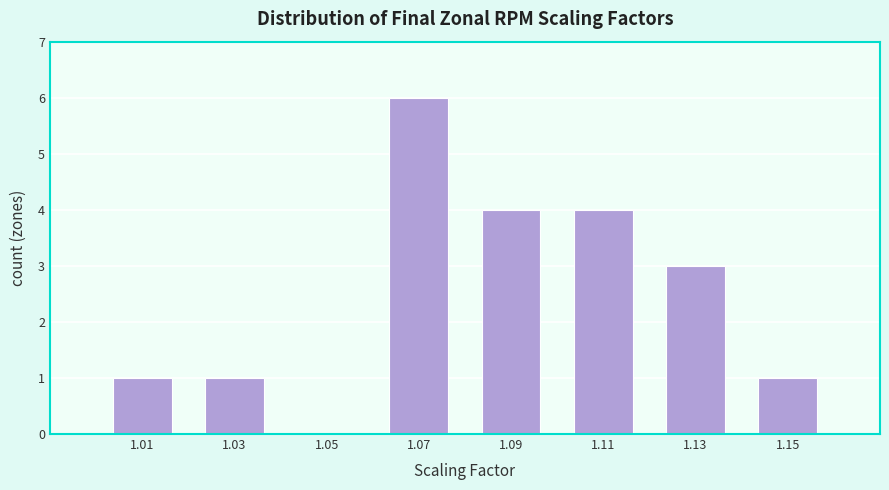

Reading right to left, extract all data points from this chart.

1.15=1	1.13=3	1.11=4	1.09=4	1.07=6	1.05=0	1.03=1	1.01=1